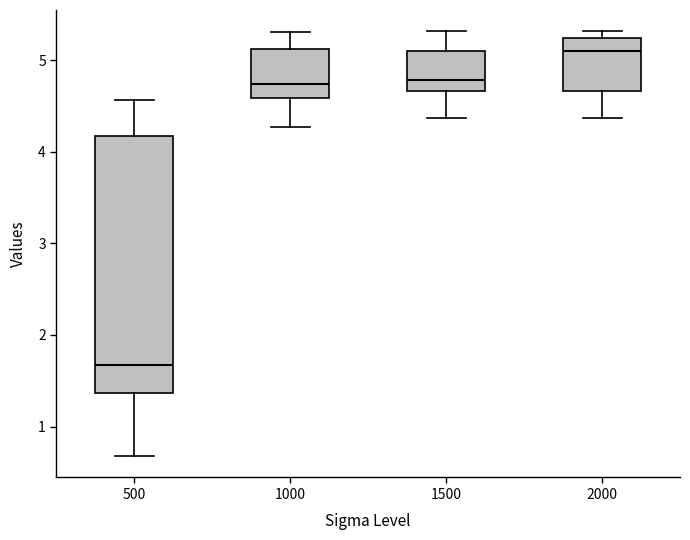

Which box is the tallest, from its lower edge to its upper edge?

500